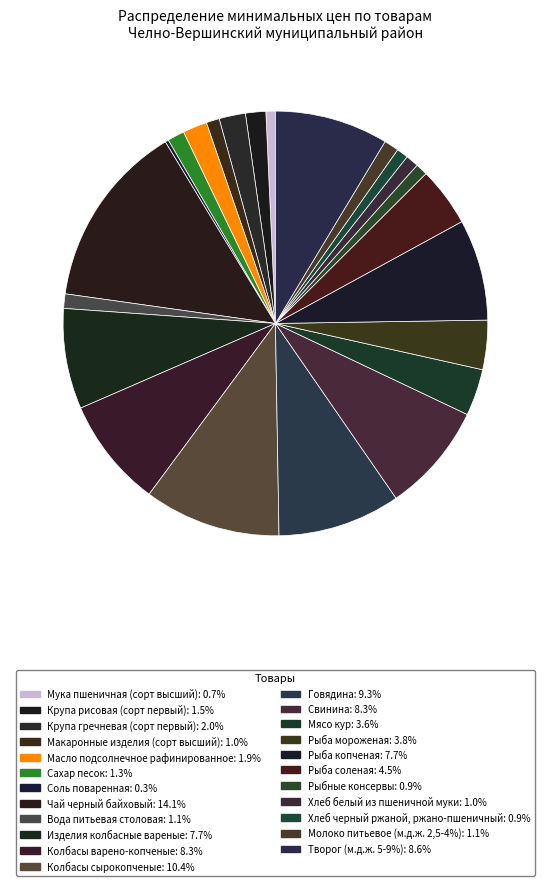

True or false: Крупа гречневая (сорт первый) accounts for 11% of the total.

False